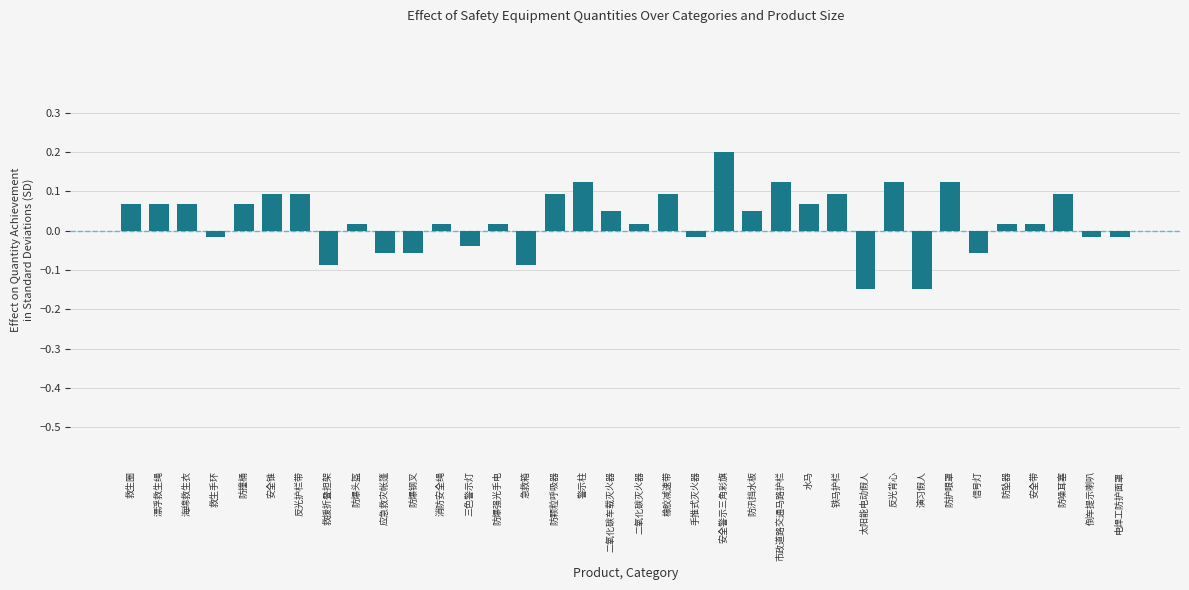

What is the sum of all values?

1.0